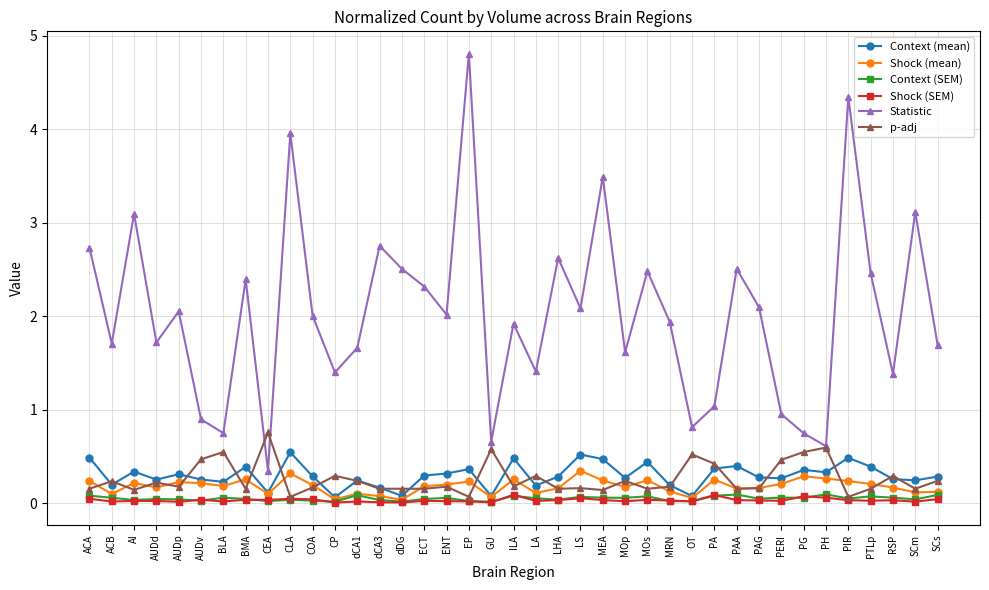

Count the number of categories in the chart.

39